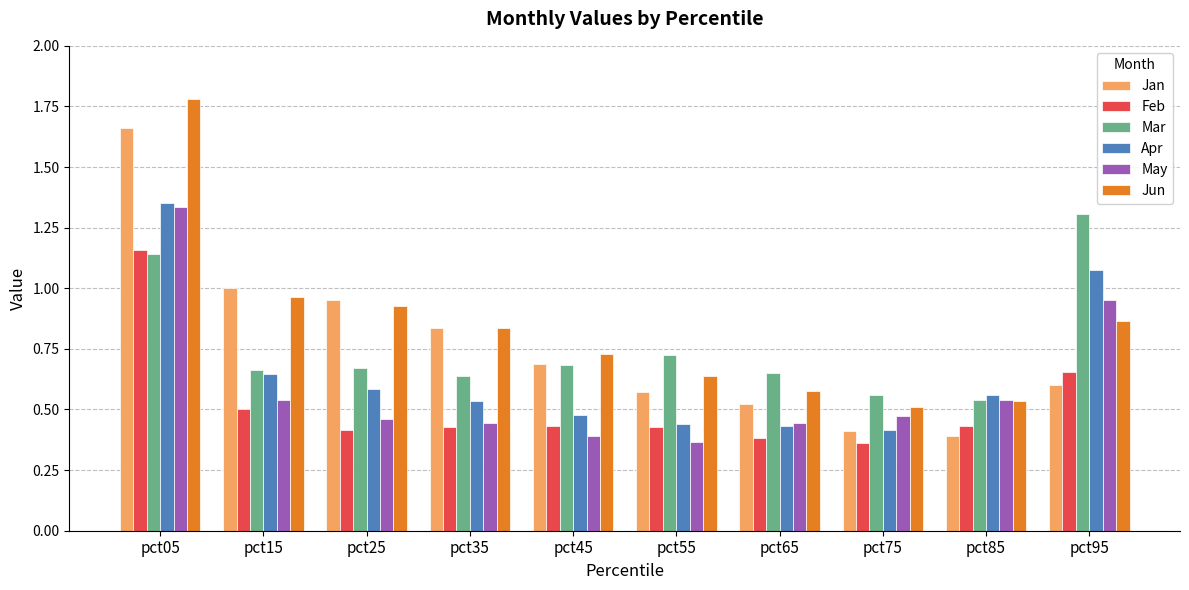

What is the maximum value shown in the chart?

1.8